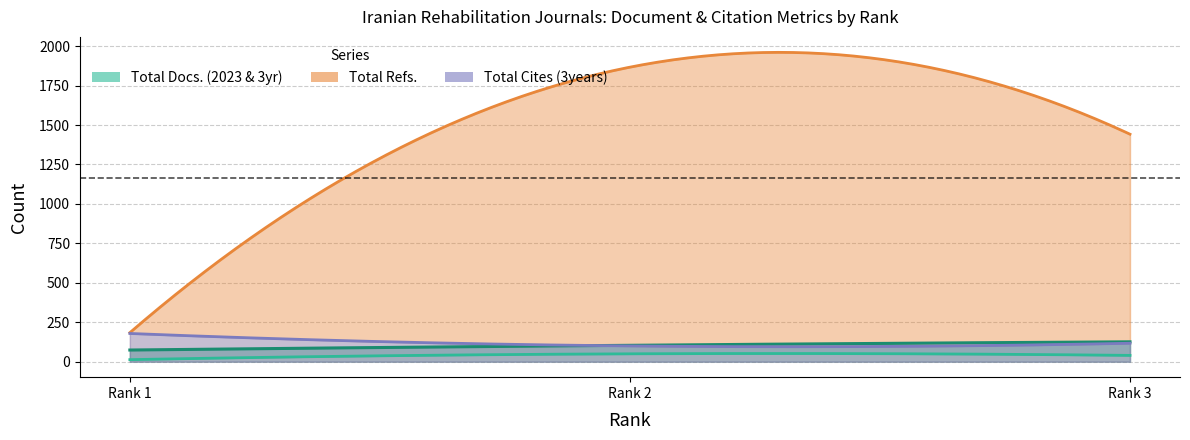

Reading right to left, list all the values displayed in this chart.

Total Docs. (2023): 40	50	13
Total Docs. (3years): 126	104	74
Total Refs.: 1442	1867	184
Total Cites (3years): 117	100	179